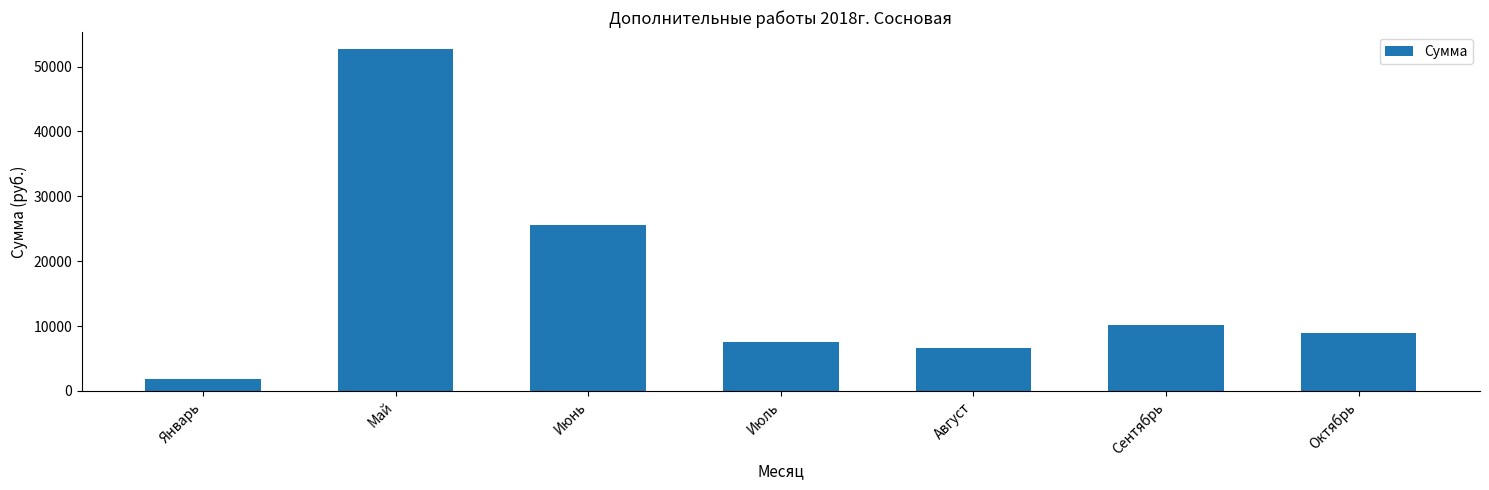

What is the label of the 2nd bar from the right?

Сентябрь